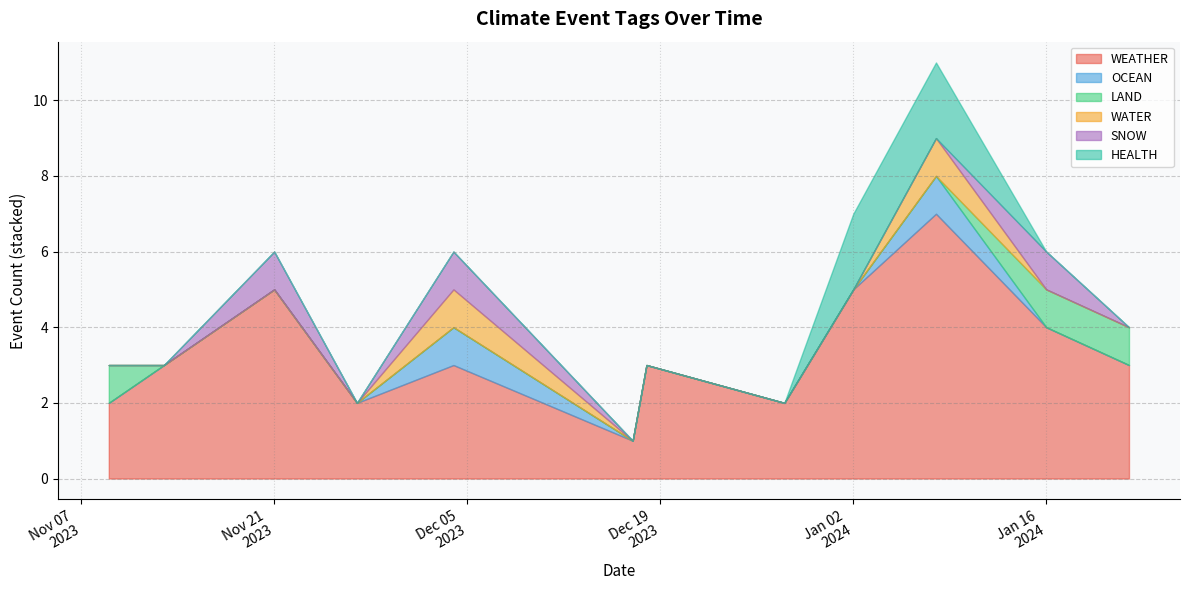

The value of SNOW at 2023-11-26 is 1. True or false?

False